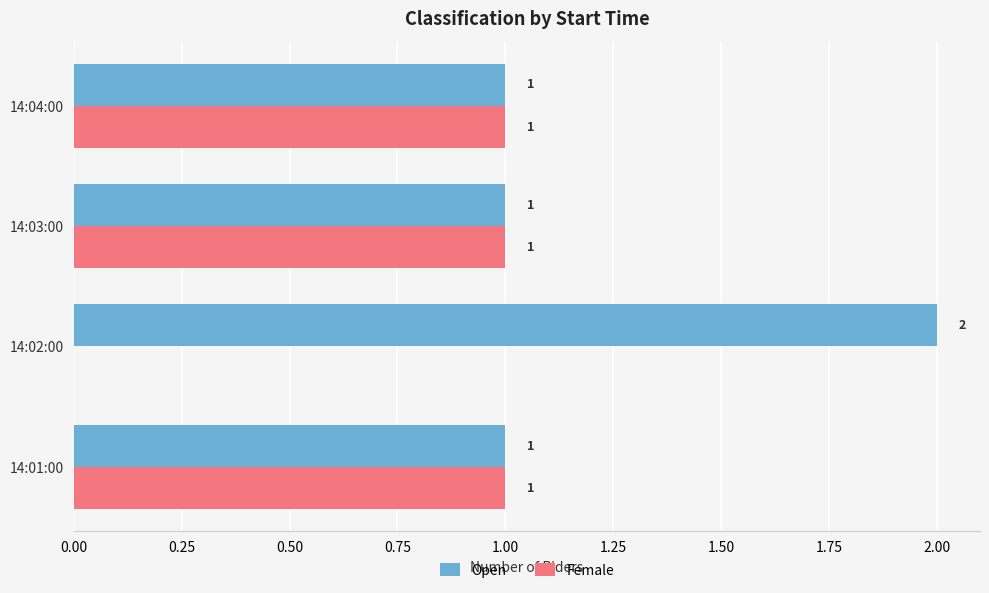

Which series has the largest total across all categories?

Open